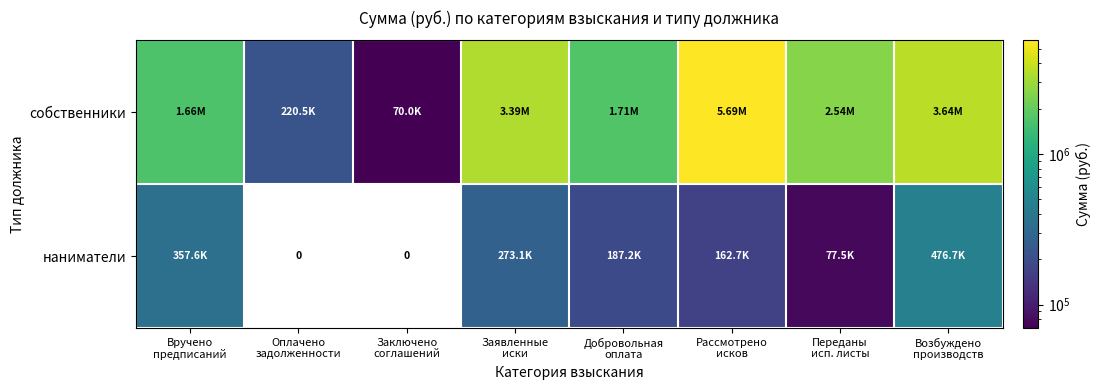

How many positive values does the наниматели series have?

6